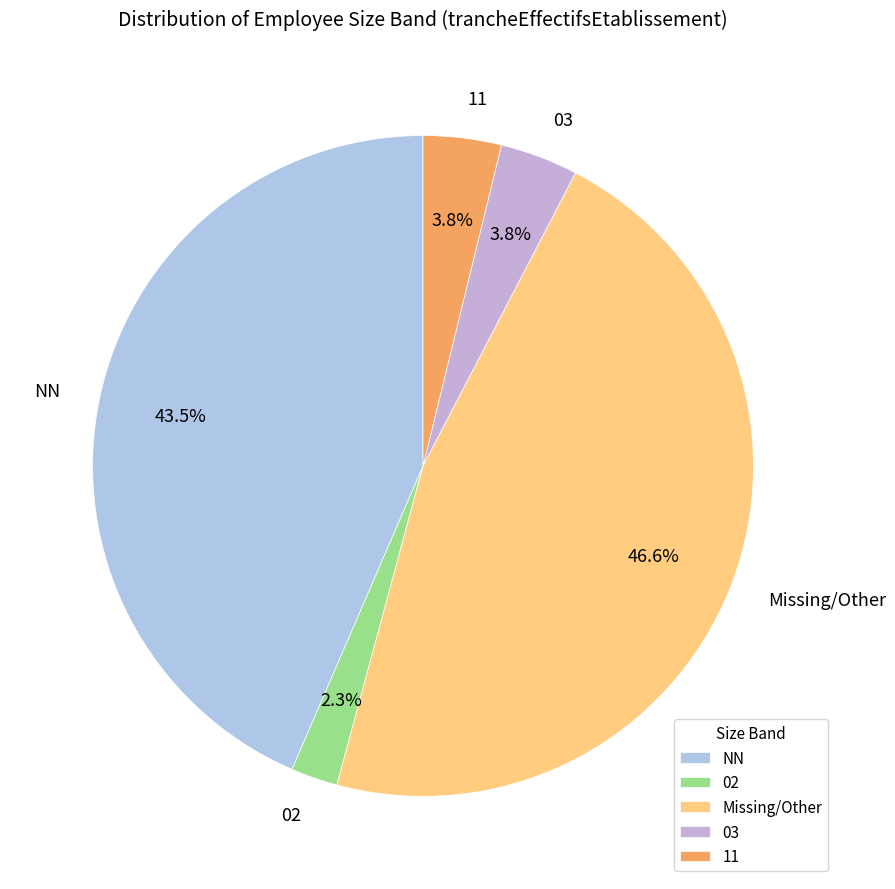

Combined, do 03 and NN account for over 50%?

No